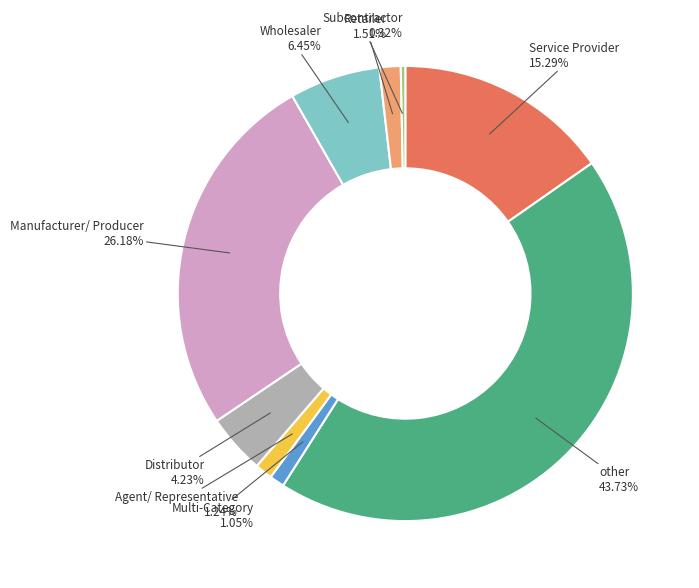

Is there a majority slice in this chart?

No